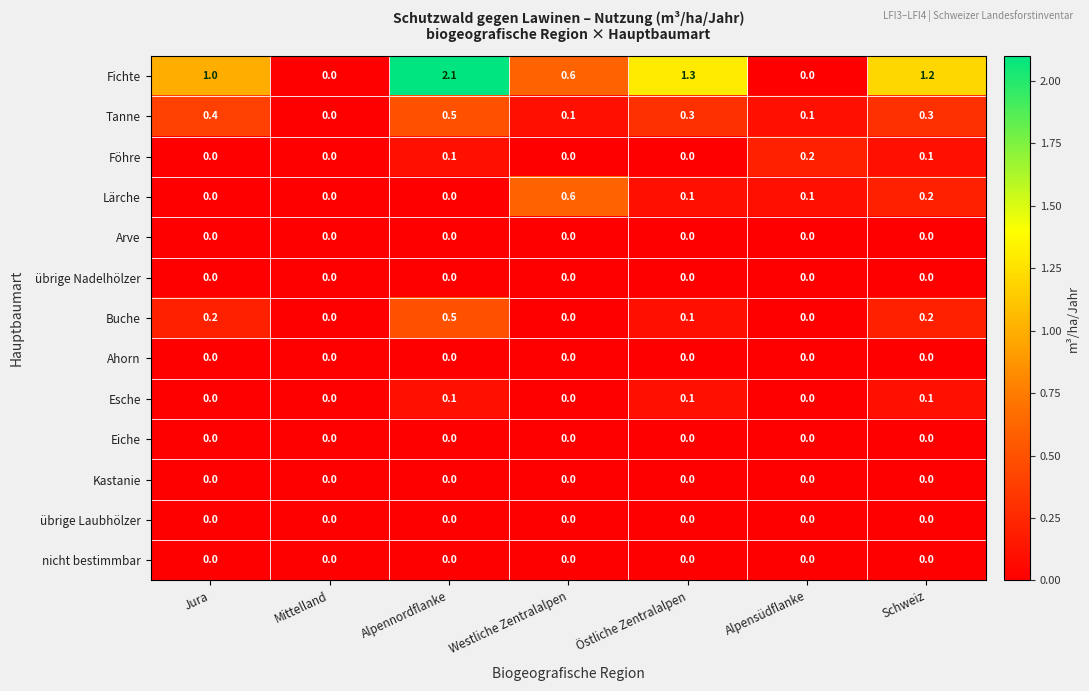

Which series changed the most between Mittelland and Alpennordflanke?

Fichte